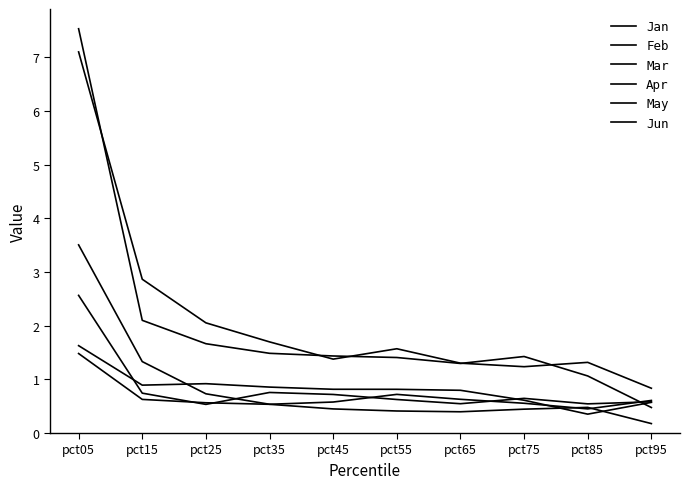

How many lines are shown in the chart?

6